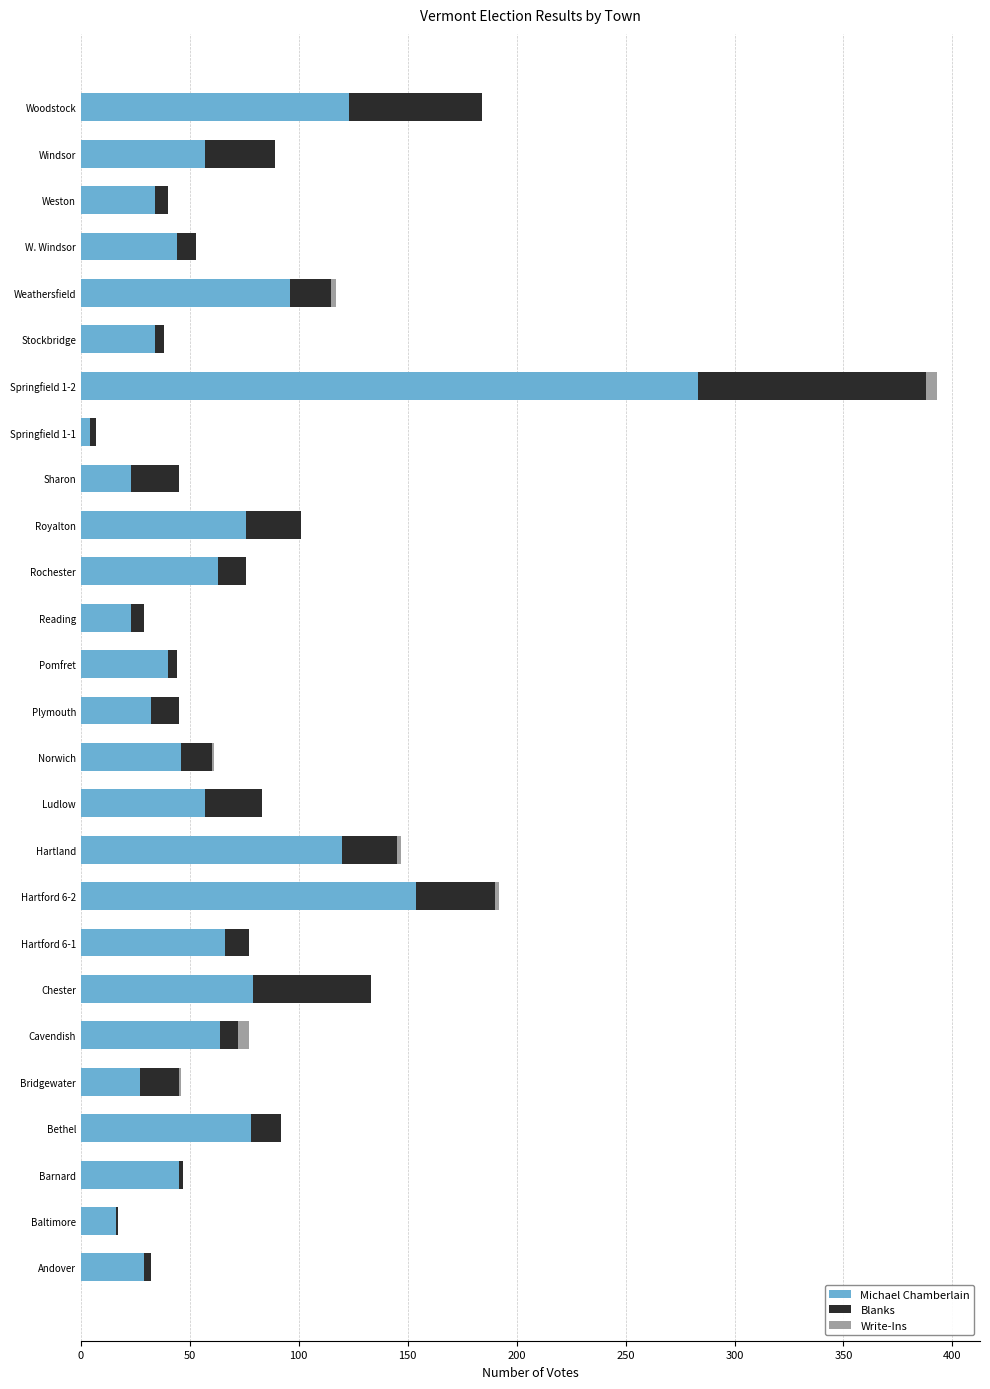

At which label is Michael Chamberlain closest to 143?

Hartford 6-2